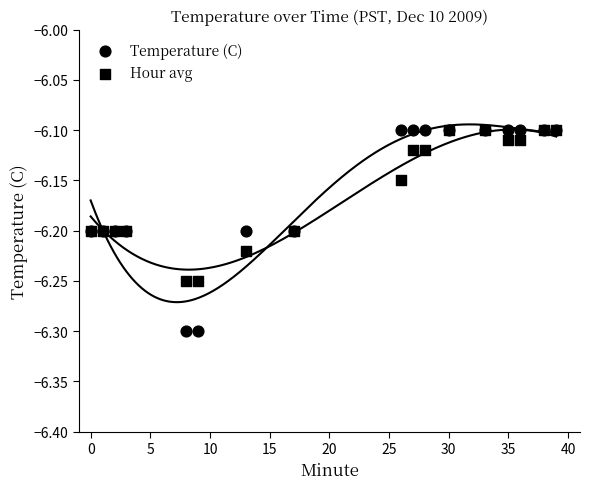

Which series has the largest Y range (max minus min)?

Temperature (C)